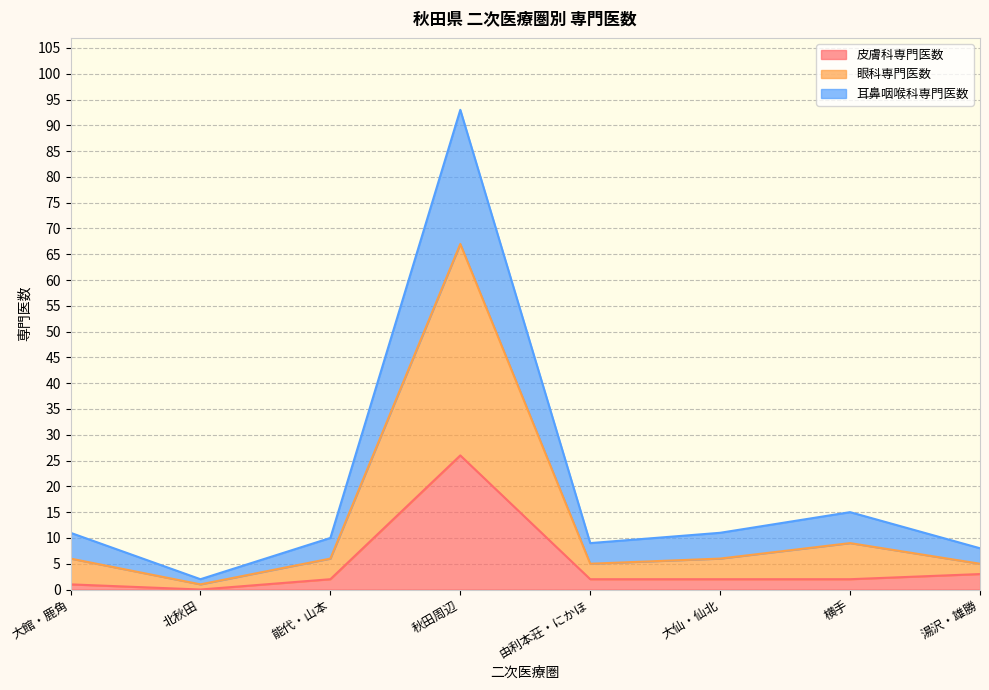

How many distinct data groups are displayed?

3